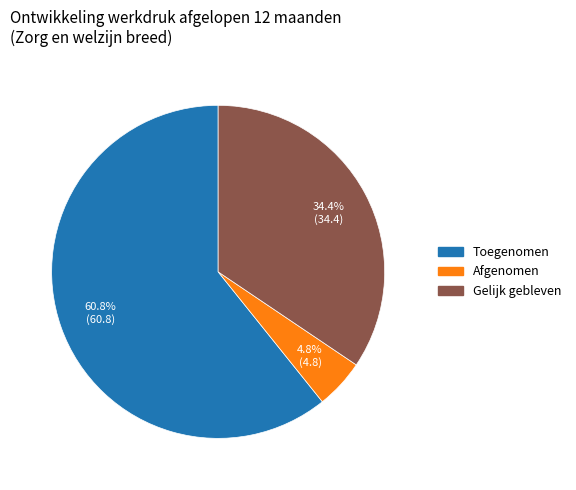

Which category has the biggest portion of the pie?

Toegenomen